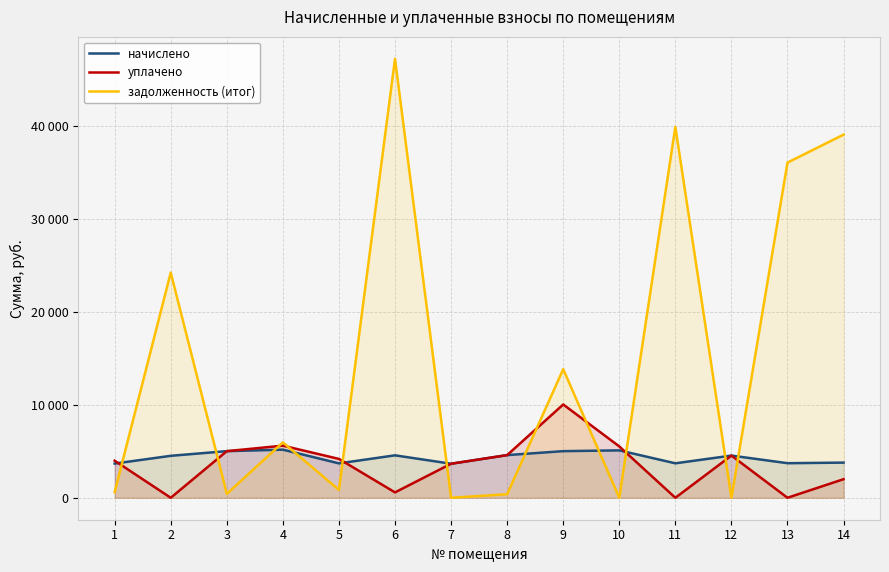

Where do задолженность (итог) and начислено first cross each other?

1 and 2